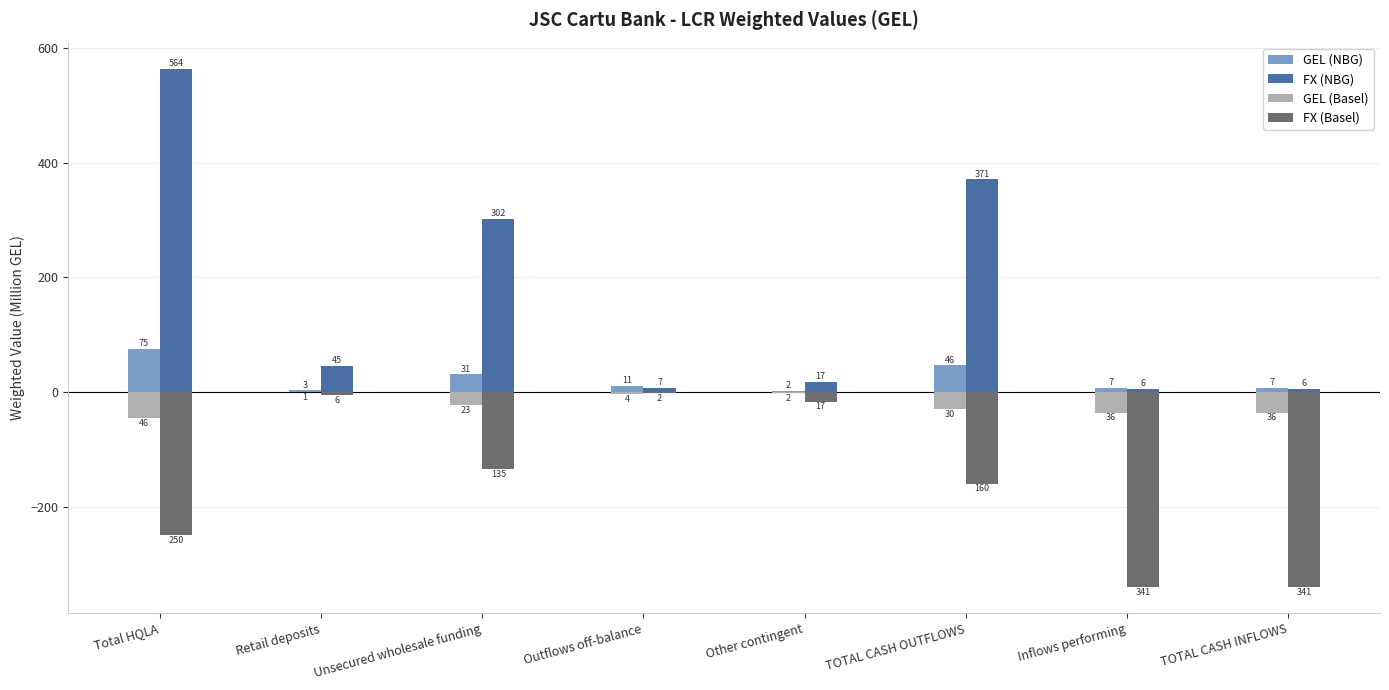

What is the label of the 8th bar from the right?

Total HQLA